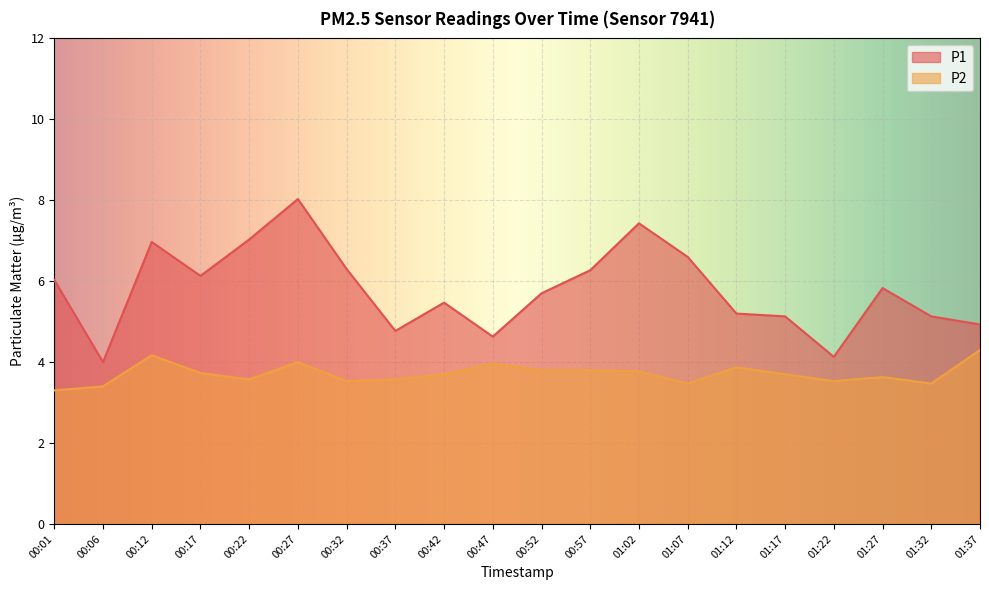

What are all the series names shown in the legend?

P1, P2